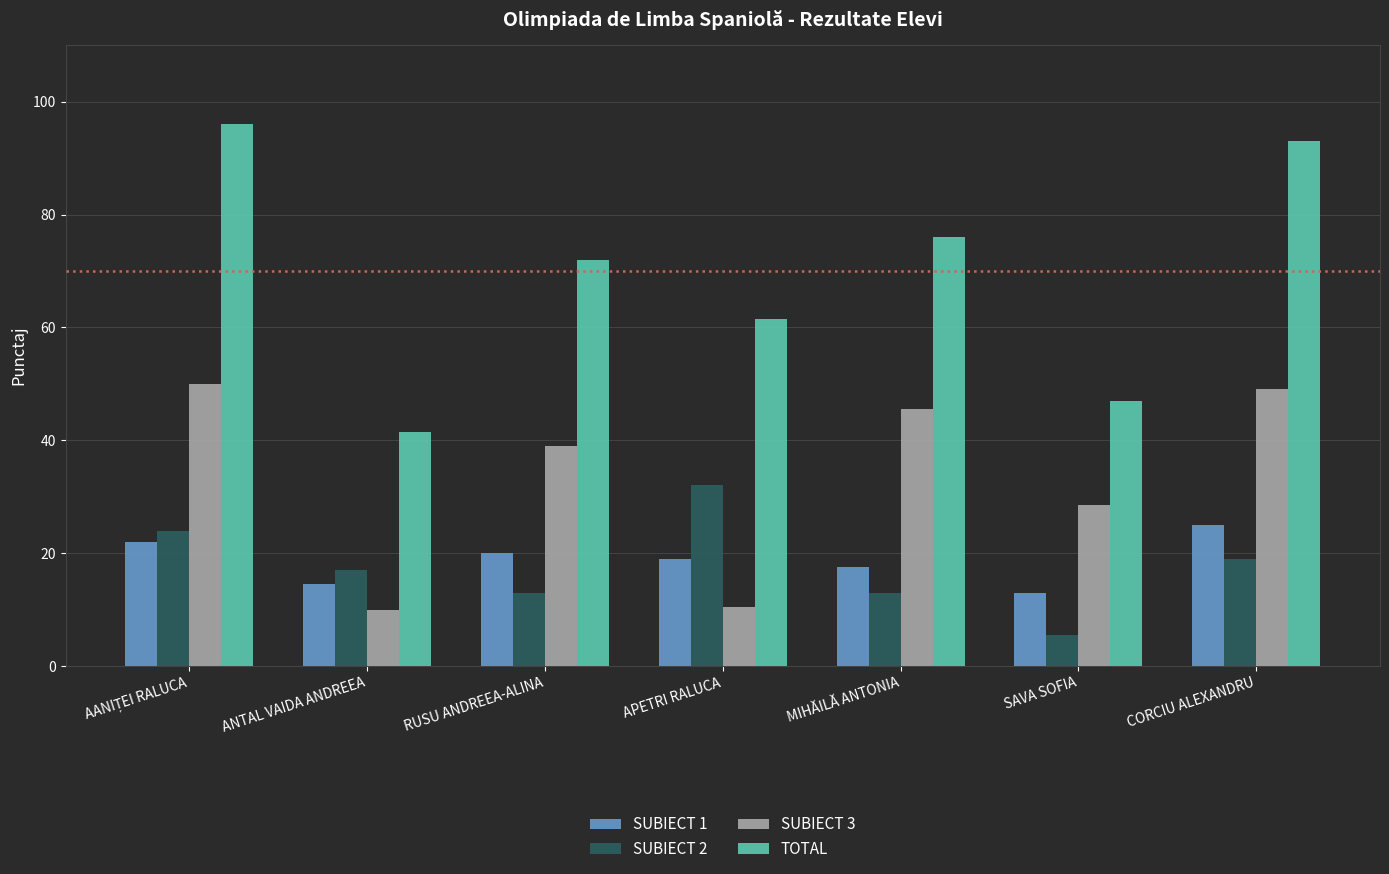

What is the difference between the TOTAL values at RUSU ANDREEA-ALINA and MIHĂILĂ ANTONIA?

4.0